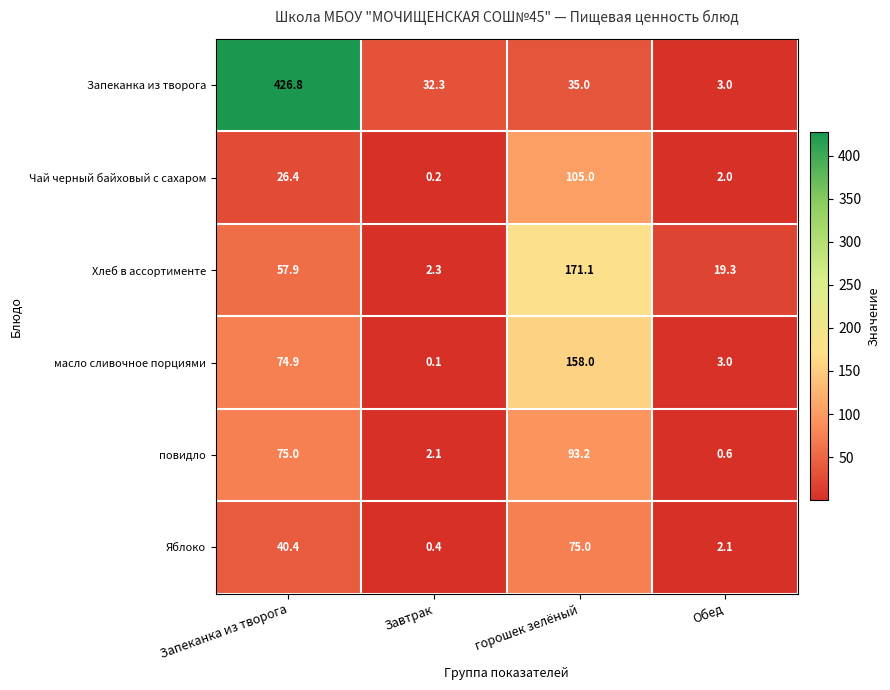

The value of Хлеб в ассортименте at Обед is 30.2. True or false?

False